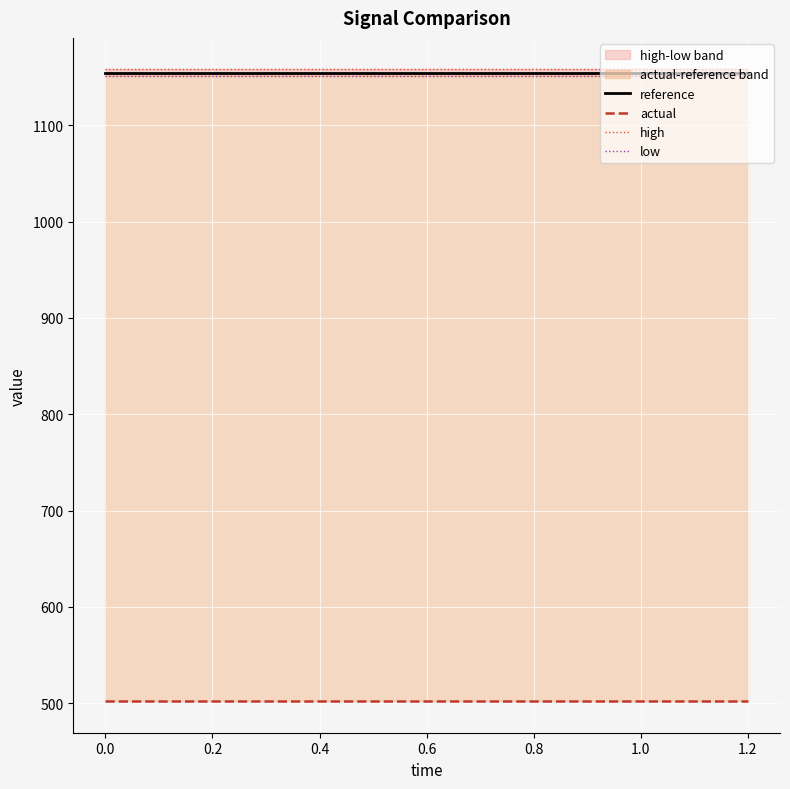

True or false: actual and low cross at least once.

False